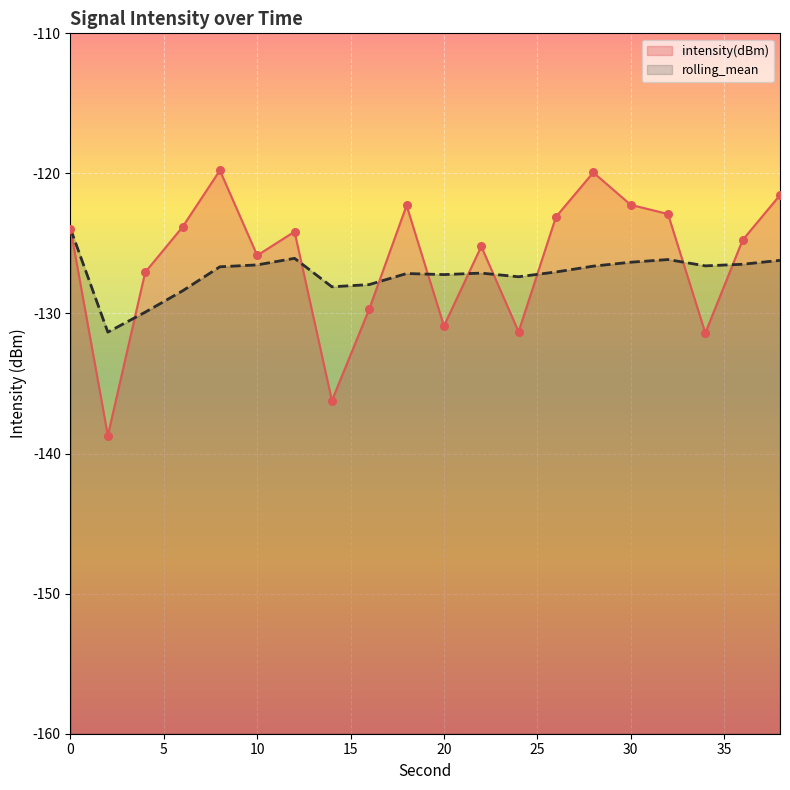

At how many categories does at least one series exceed -138?

20